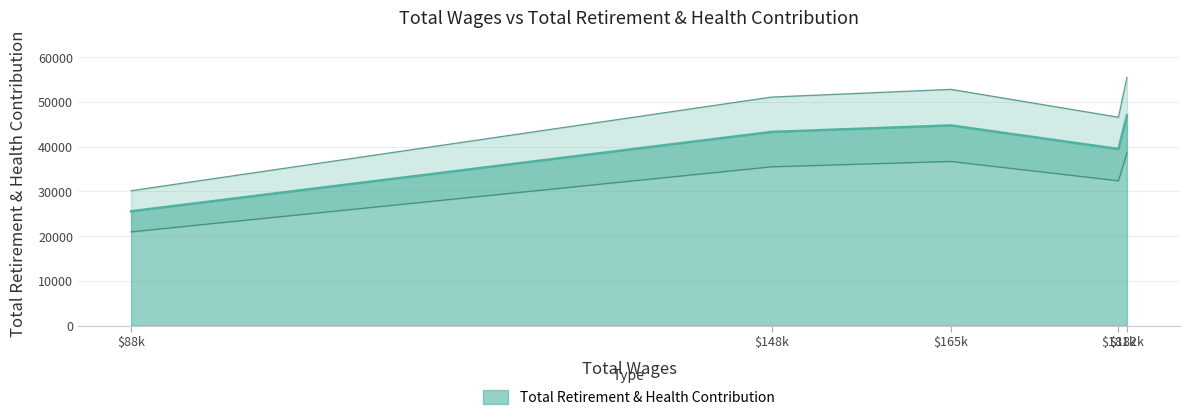

How many lines are shown in the chart?

1